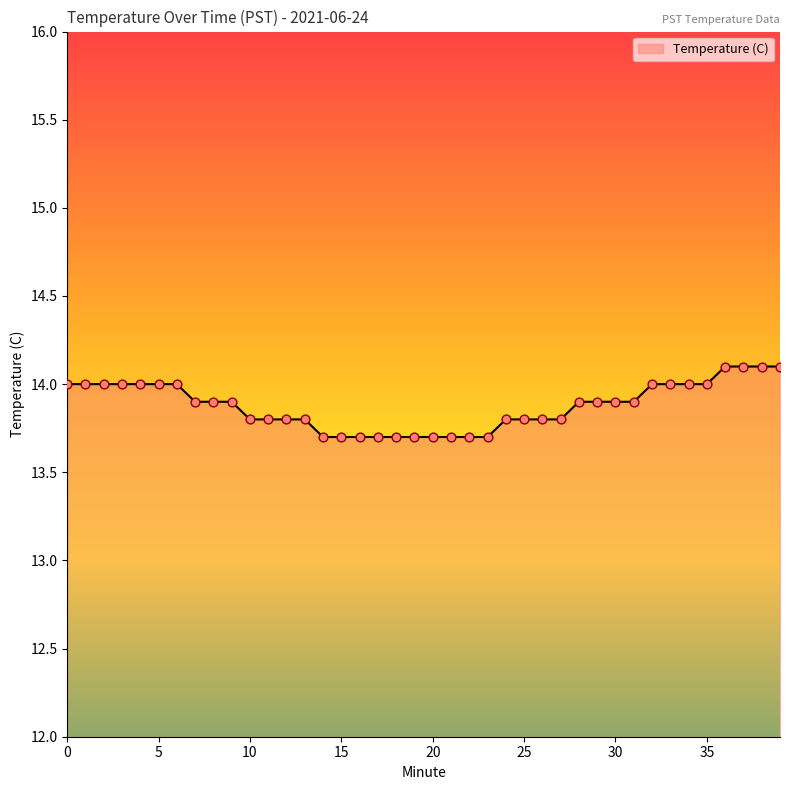

What is the maximum value shown in the chart?

14.1